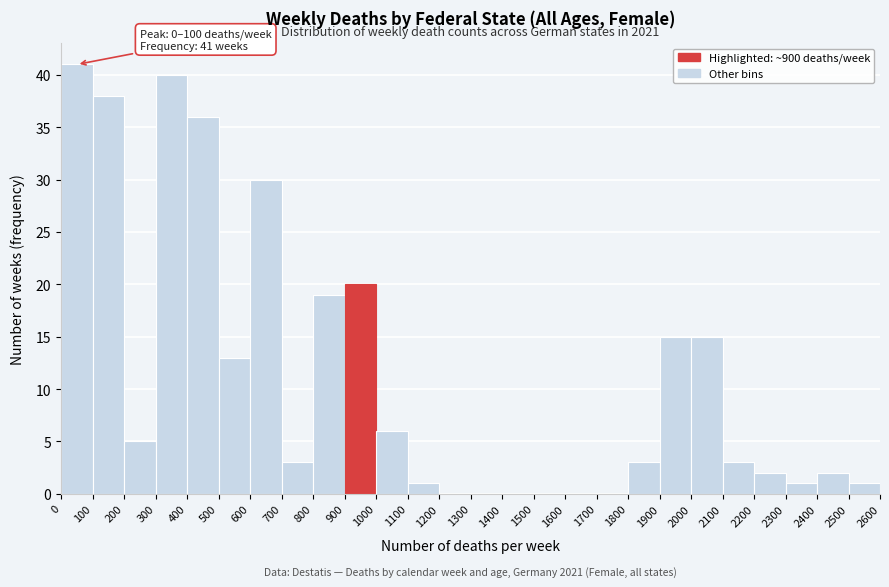

Which range on the x-axis has the tallest bar?

0 to 100